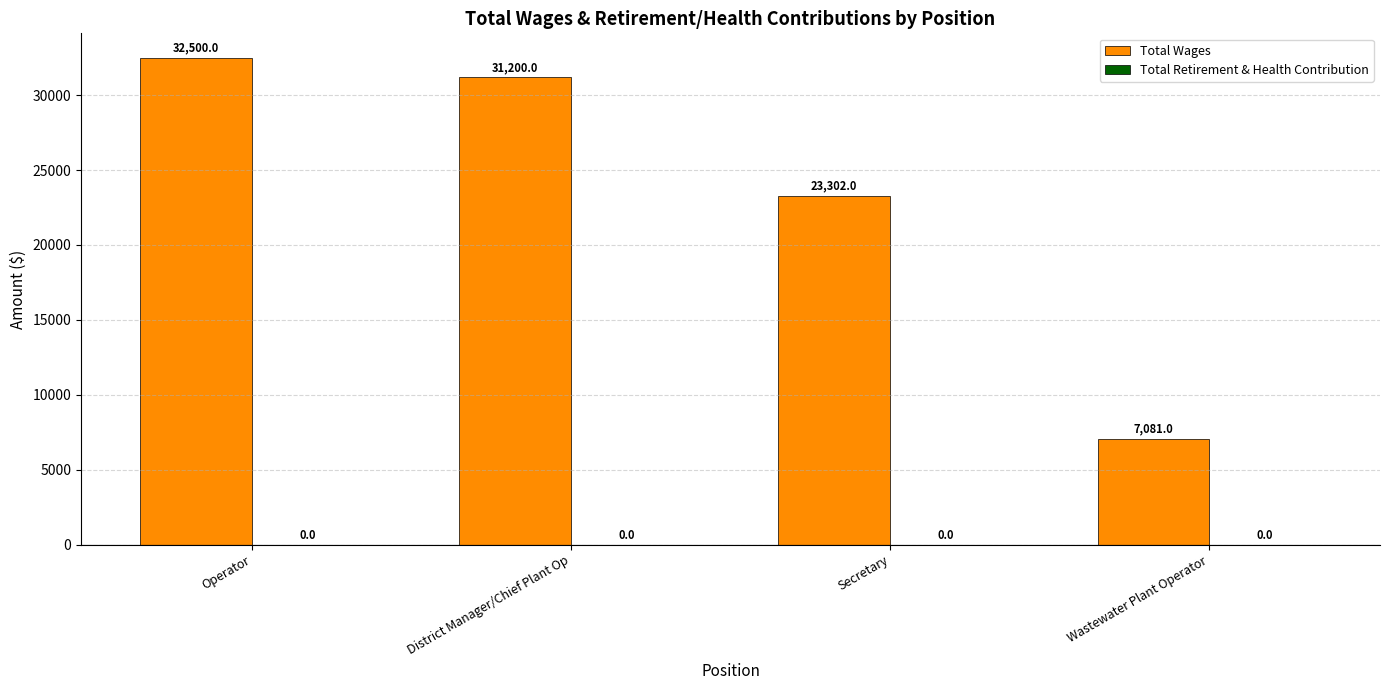

Where is the data nearest to the value 19790?

Secretary